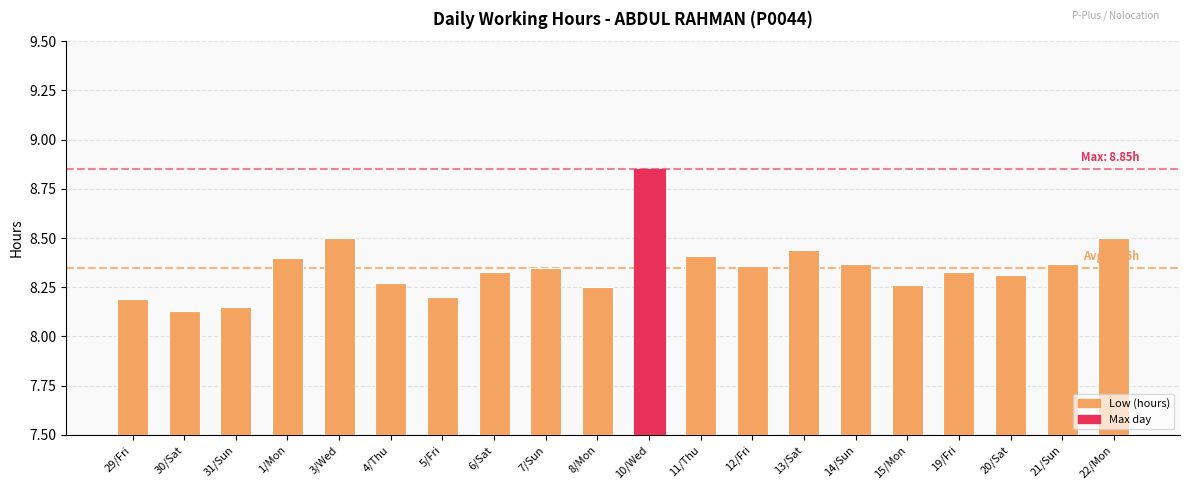

Which has a higher value, 7/Sun or 8/Mon?

7/Sun